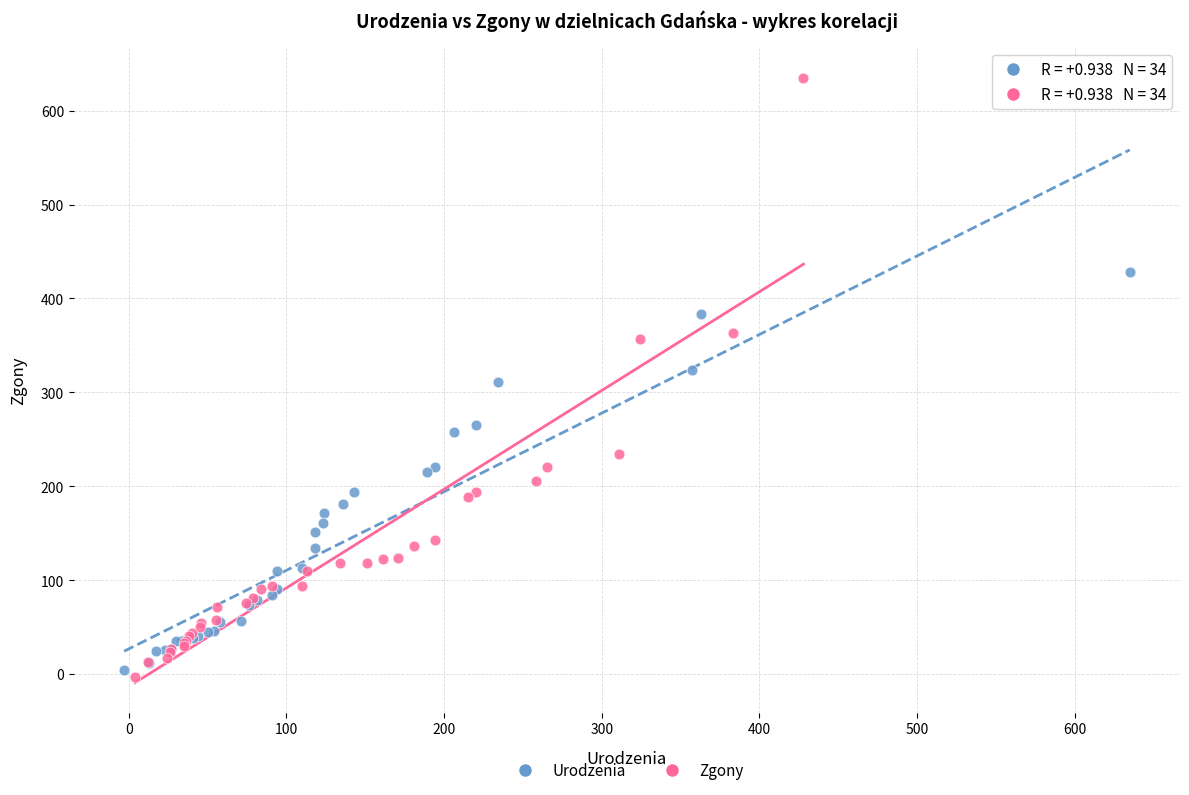

Which series contains the highest Y value?

Zgony